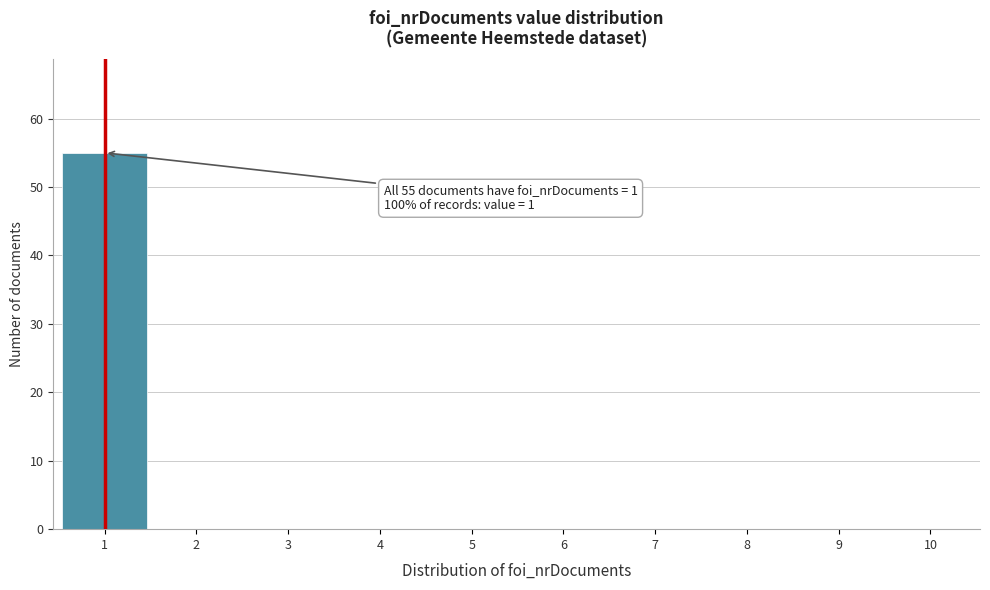

Reading right to left, extract all data points from this chart.

10=0	9=0	8=0	7=0	6=0	5=0	4=0	3=0	2=0	1=55